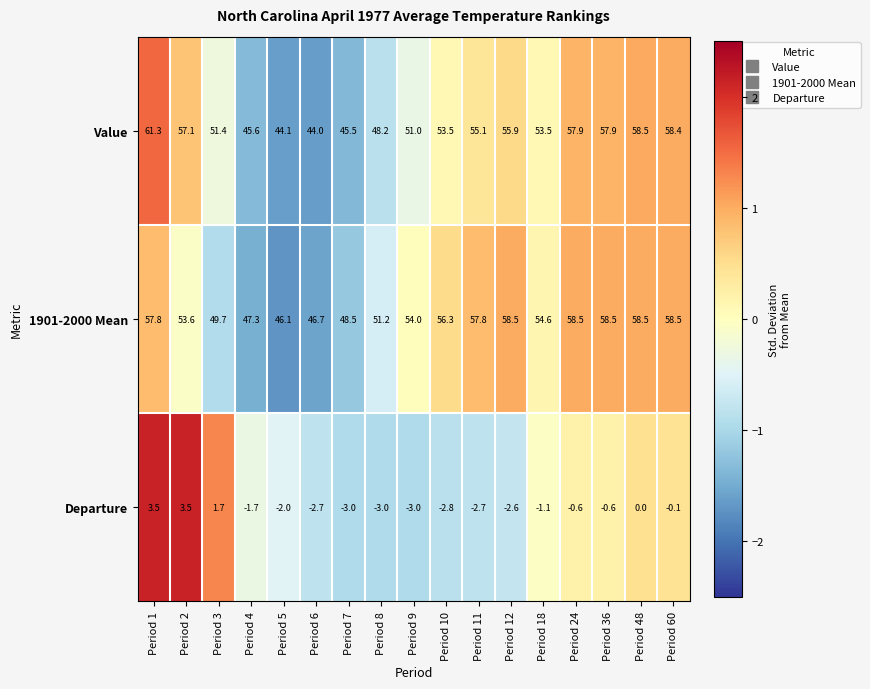

How many values in the Value series exceed 53?

10